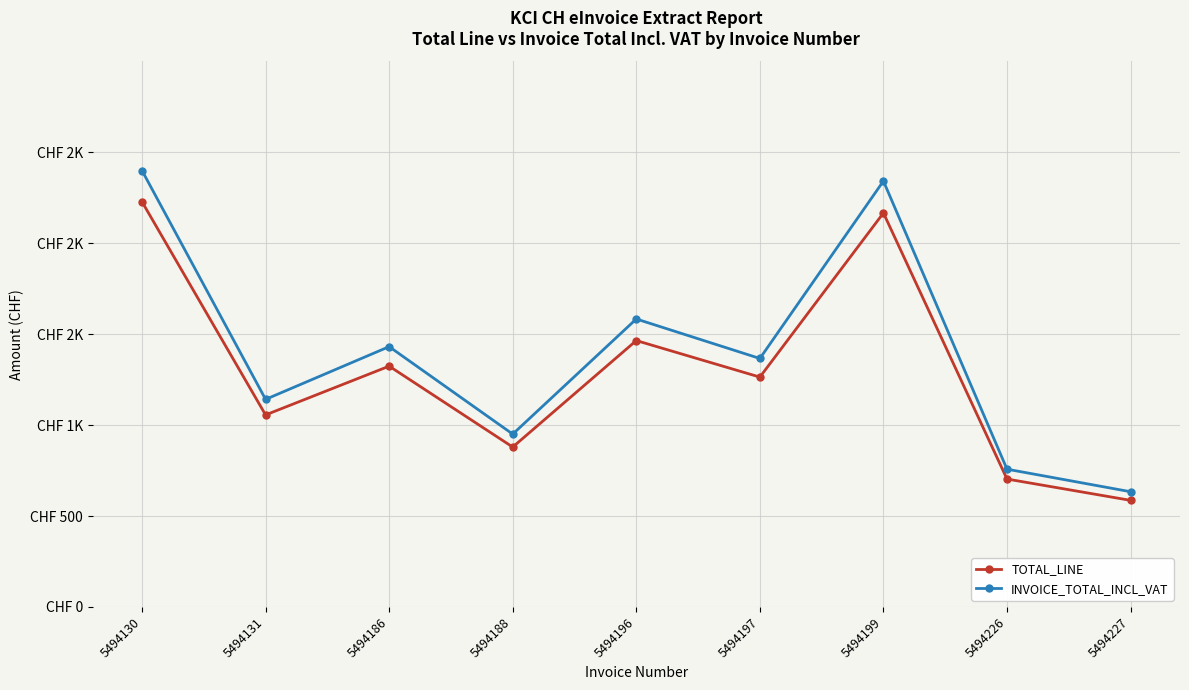

Is this an area chart (filled region under the line)?

No